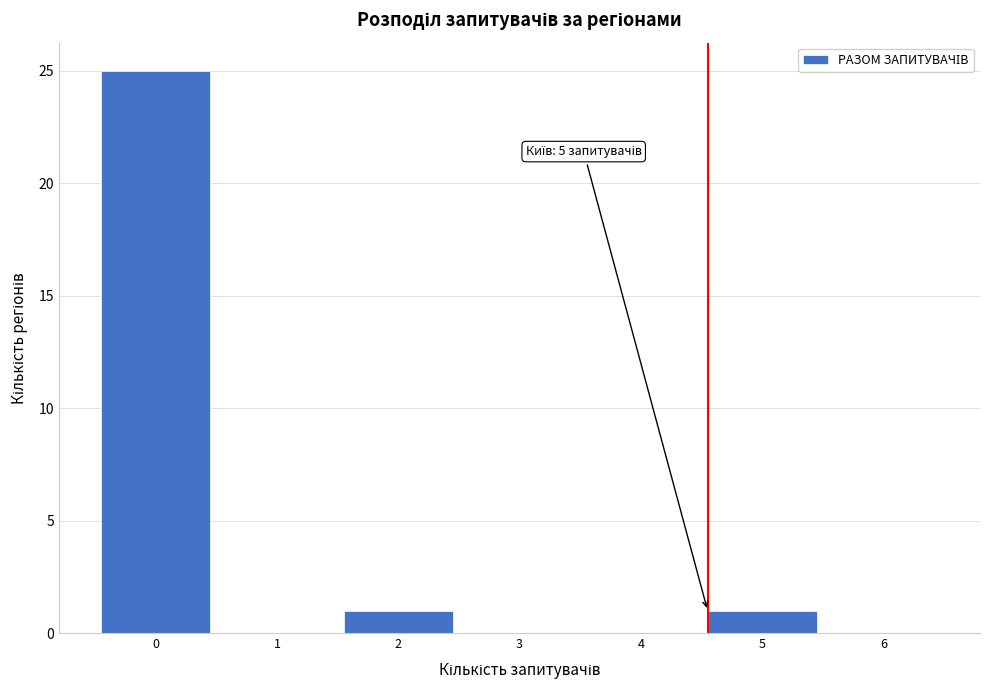

Reading right to left, list all the values displayed in this chart.

6=0	5=1	4=0	3=0	2=1	1=0	0=25